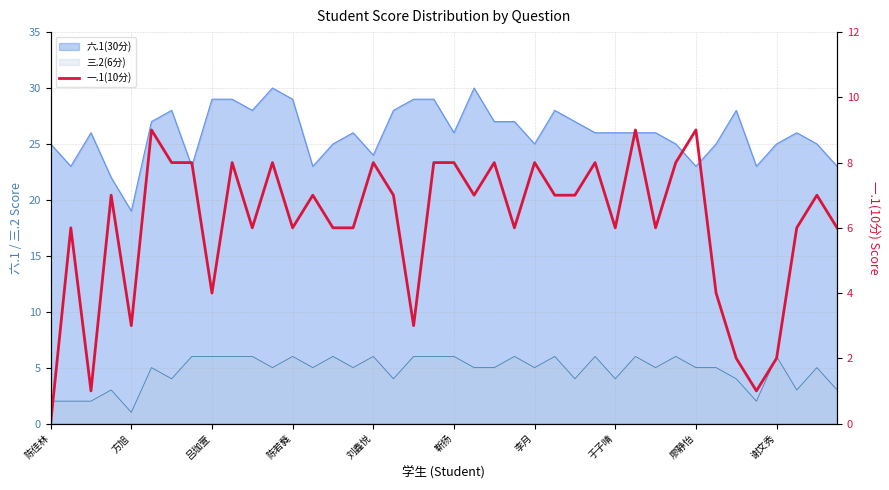

How many lines are shown in the chart?

1